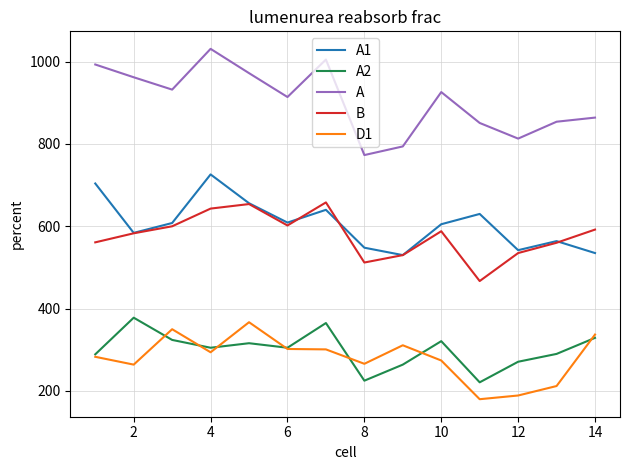

What is the lowest value of the A1 series?

530